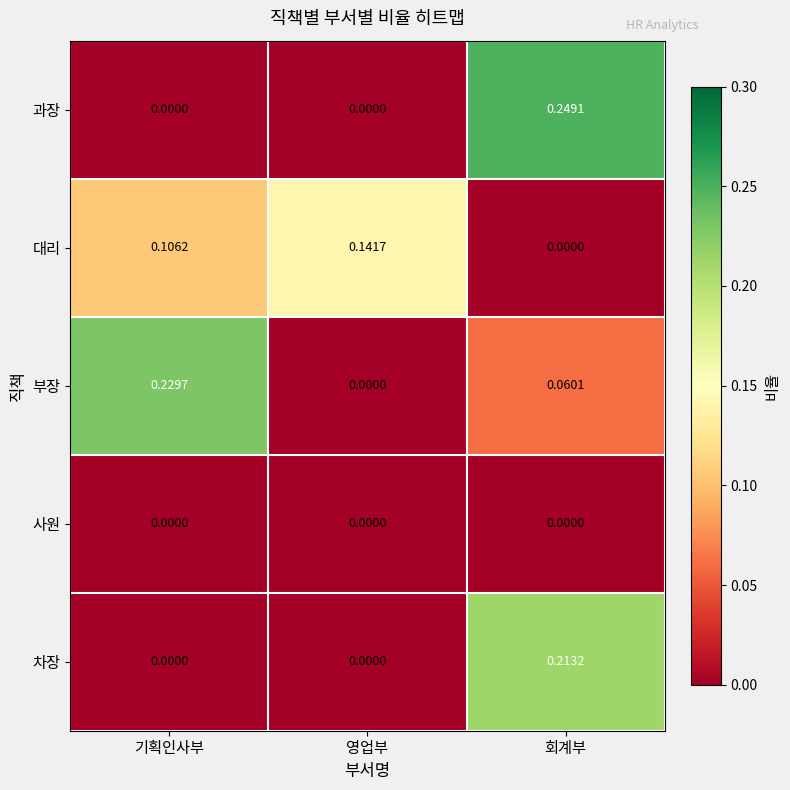

Where is 부장 nearest to the value 0?

영업부